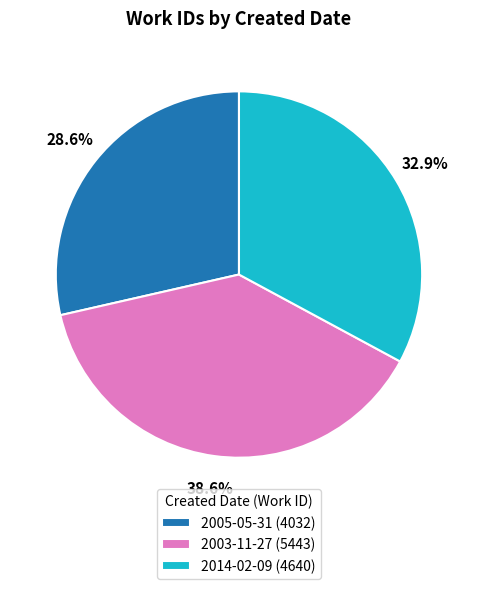

Which category has the biggest portion of the pie?

2003-11-27